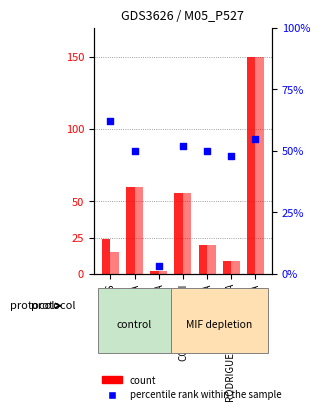

At which category is the sum across all series the highest?

UTCUBAMBA